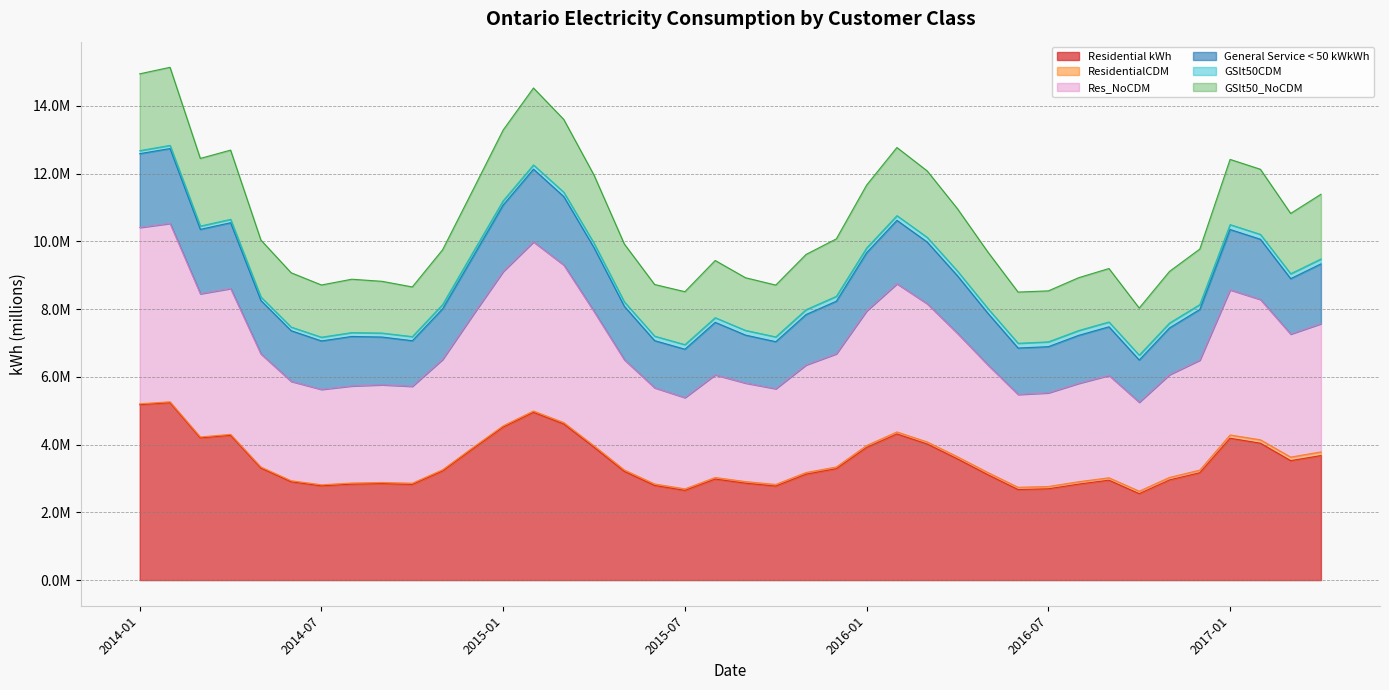

Read the Residential kWh value at 2016-07.

2.7